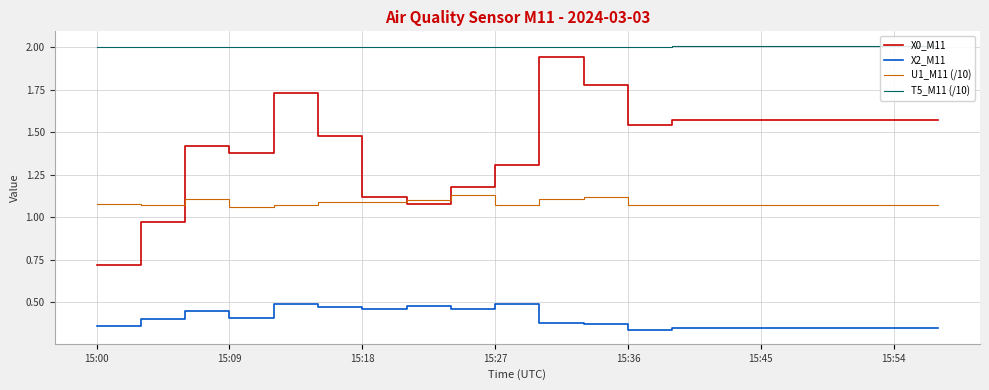

What is the maximum value shown in the chart?

2.0